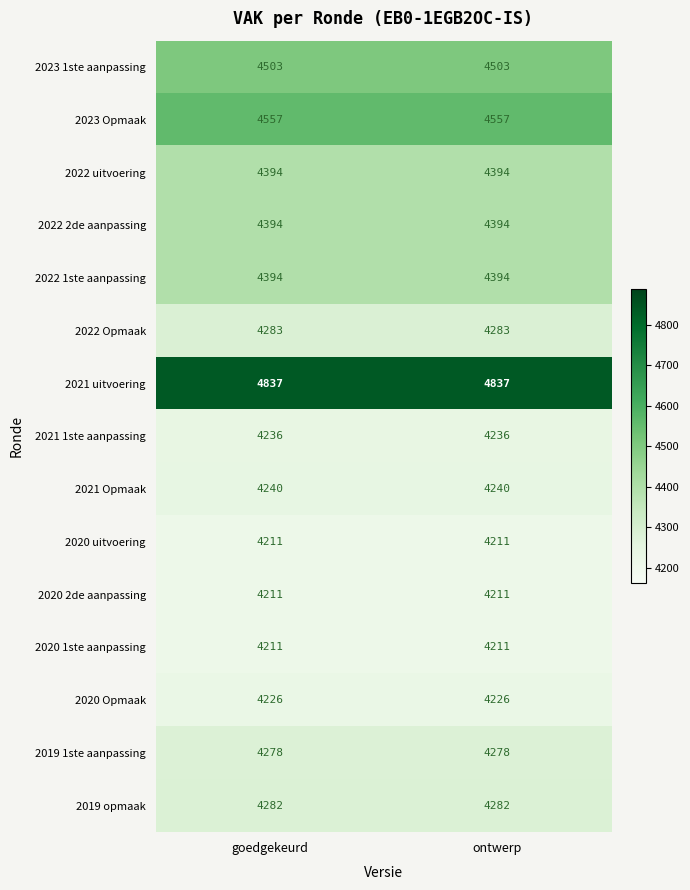

Reading left to right, what are all the values shown in this chart?

2023 1ste aanpassing: goedgekeurd=4503	ontwerp=4503
2023 Opmaak: goedgekeurd=4557	ontwerp=4557
2022 uitvoering: goedgekeurd=4394	ontwerp=4394
2022 2de aanpassing: goedgekeurd=4394	ontwerp=4394
2022 1ste aanpassing: goedgekeurd=4394	ontwerp=4394
2022 Opmaak: goedgekeurd=4283	ontwerp=4283
2021 uitvoering: goedgekeurd=4837	ontwerp=4837
2021 1ste aanpassing: goedgekeurd=4236	ontwerp=4236
2021 Opmaak: goedgekeurd=4240	ontwerp=4240
2020 uitvoering: goedgekeurd=4211	ontwerp=4211
2020 2de aanpassing: goedgekeurd=4211	ontwerp=4211
2020 1ste aanpassing: goedgekeurd=4211	ontwerp=4211
2020 Opmaak: goedgekeurd=4226	ontwerp=4226
2019 1ste aanpassing: goedgekeurd=4278	ontwerp=4278
2019 opmaak: goedgekeurd=4282	ontwerp=4282